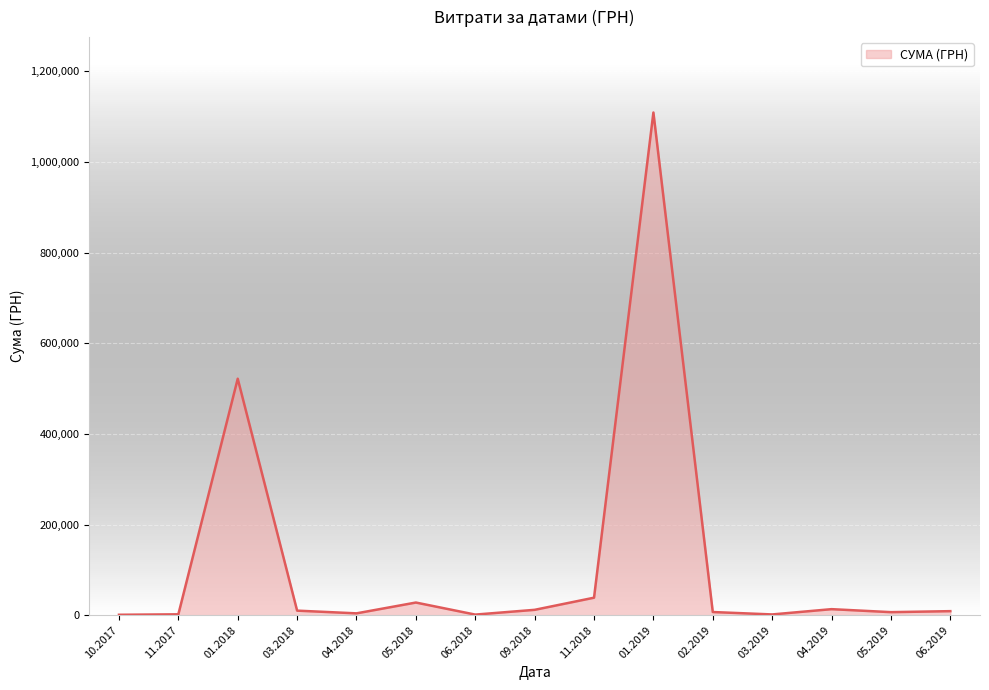

What is the greatest value displayed?

1108852.6